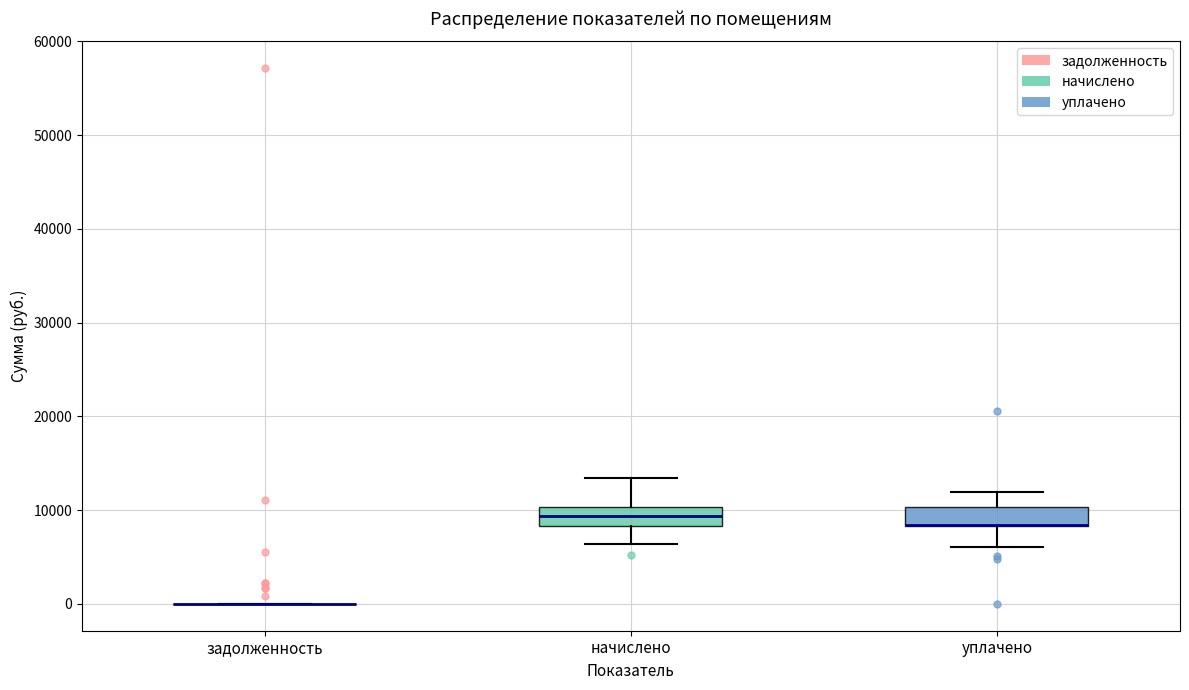

Where is the lower edge of the box for уплачено on the y-axis? The values are not printed on the chart, so give them approximately, as read against the axis.

8000